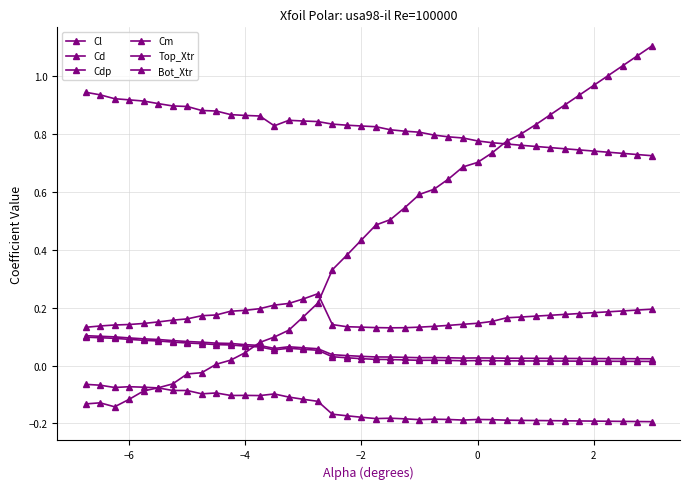

In Bot_Xtr, how many points are higher than both neighbors (excluding endpoints)?

1